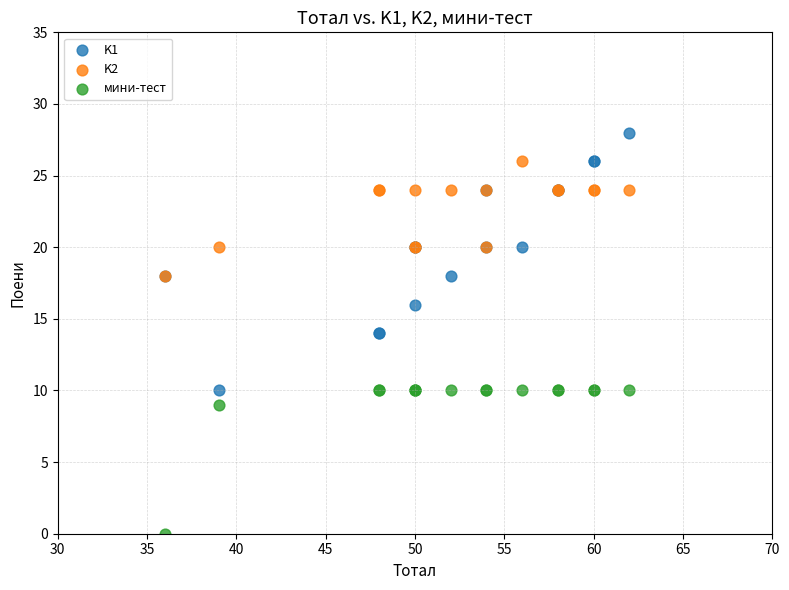

In the мини-тест series, what Y value is closest to 5?

9